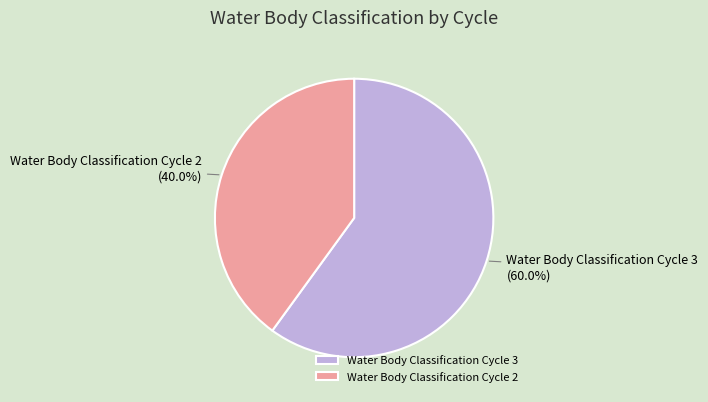

What percentage do Water Body Classification Cycle 2 and Water Body Classification Cycle 3 together represent?

100.0%